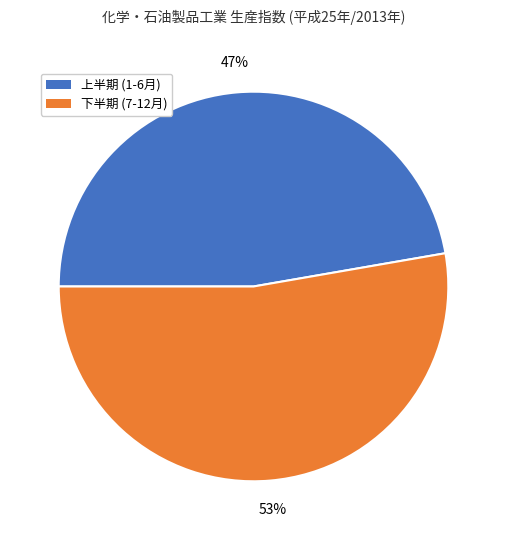

Is there a majority slice in this chart?

Yes